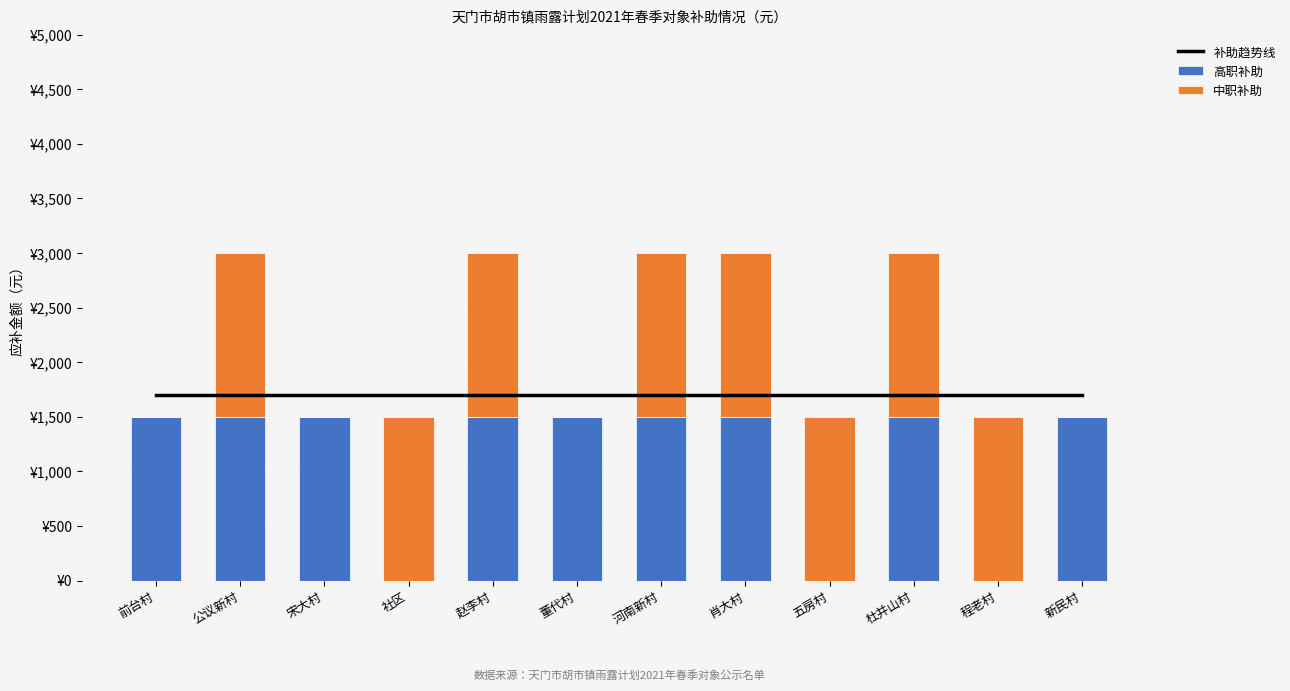

Reading right to left, transcribe all the data shown in this chart.

补助趋势线: 1700.0	1700.0	1700.0	1700.0	1700.0	1700.0	1700.0	1700.0	1700.0	1700.0	1700.0	1700.0
高职补助: 1500.0	0.0	1500.0	0.0	1500.0	1500.0	1500.0	1500.0	0.0	1500.0	1500.0	1500.0
中职补助: 0.0	1500.0	1500.0	1500.0	1500.0	1500.0	0.0	1500.0	1500.0	0.0	1500.0	0.0